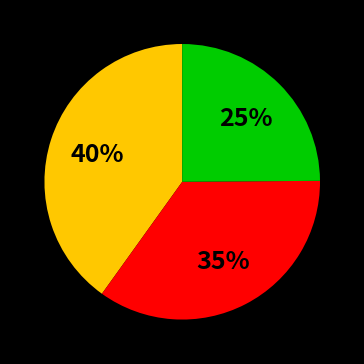

To the nearest percent, what is the difference between the largest and smallest slice percentages?

15%